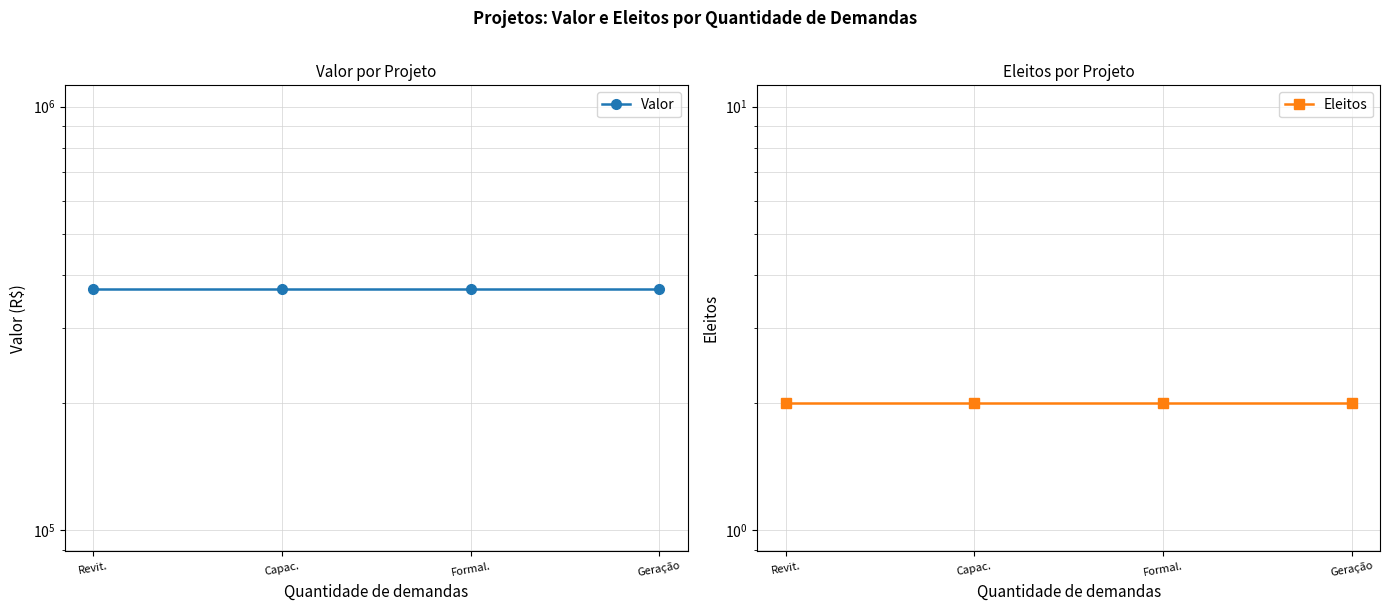

What is the total value across all series at Formal.?

371430.6